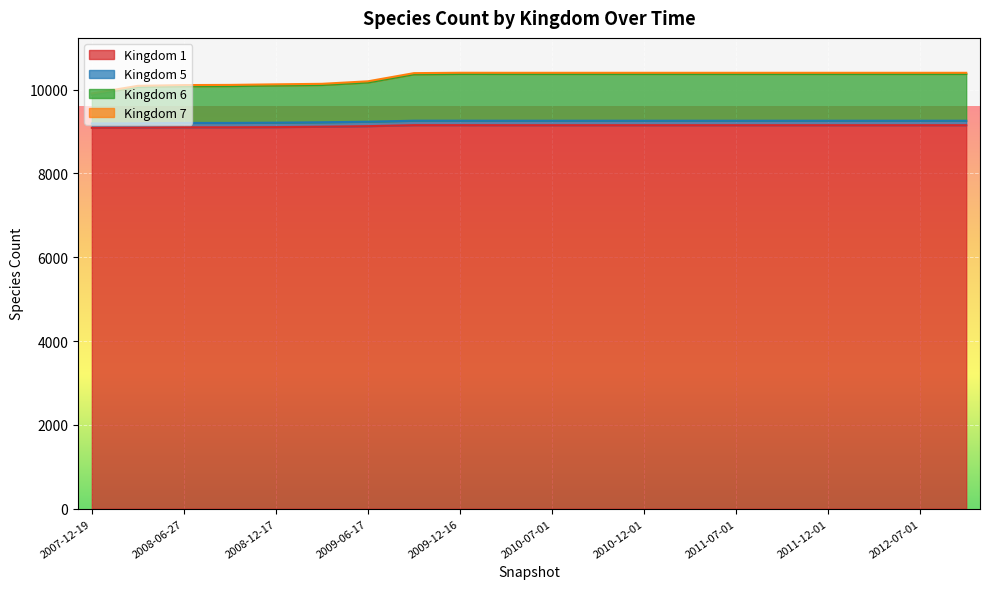

The value of Kingdom 1 at 2010-07-01 is 9150. True or false?

True